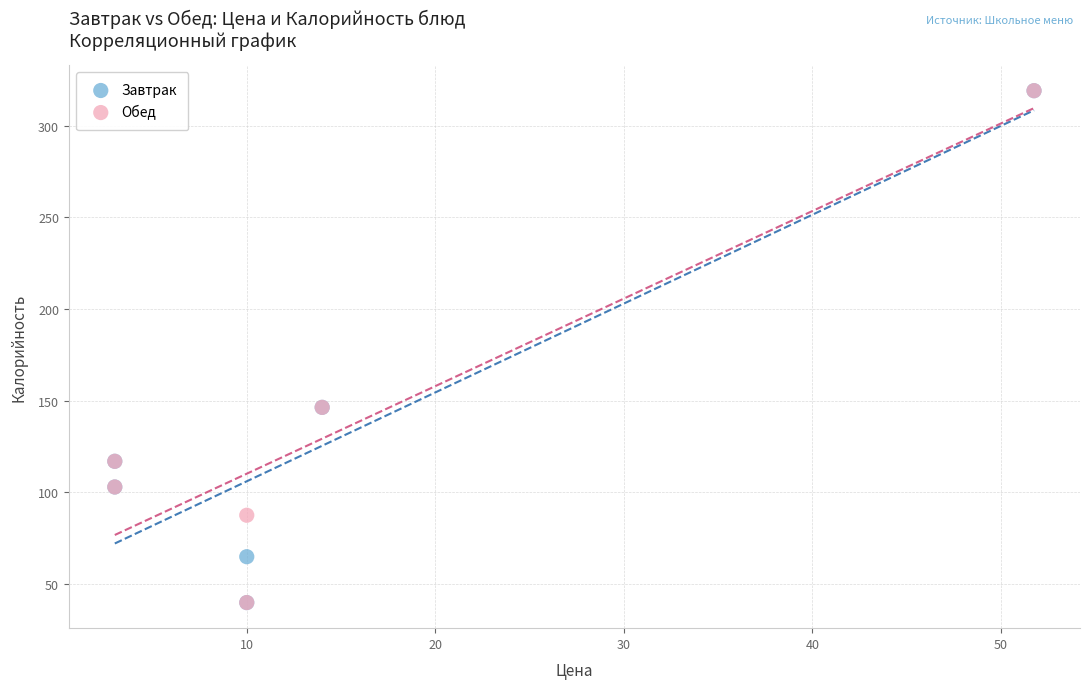

What are all the series names shown in the legend?

Завтрак, Обед